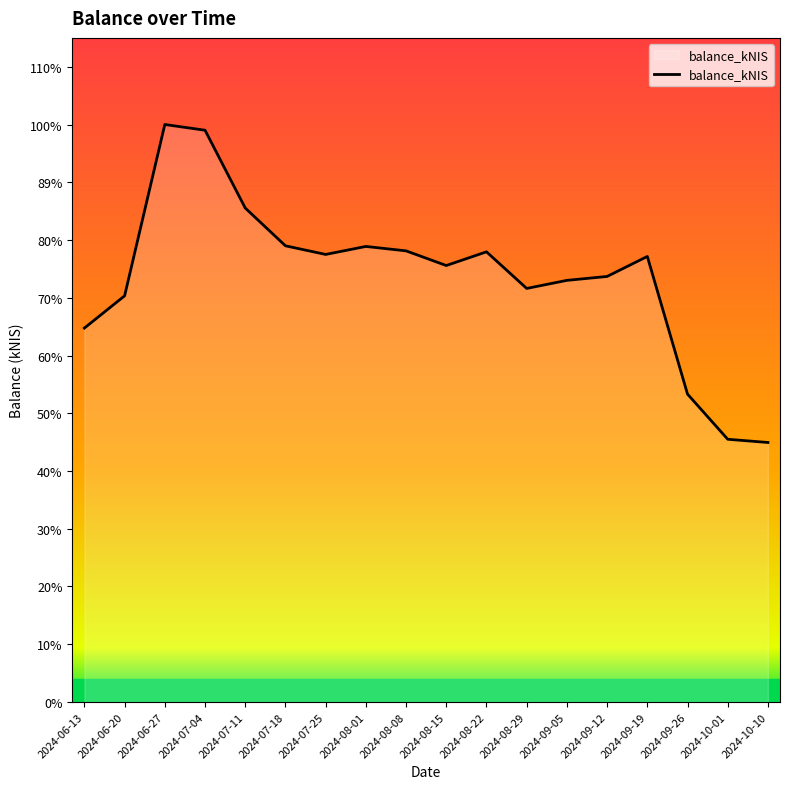

The value at 2024-10-10 is 757.9. True or false?

False